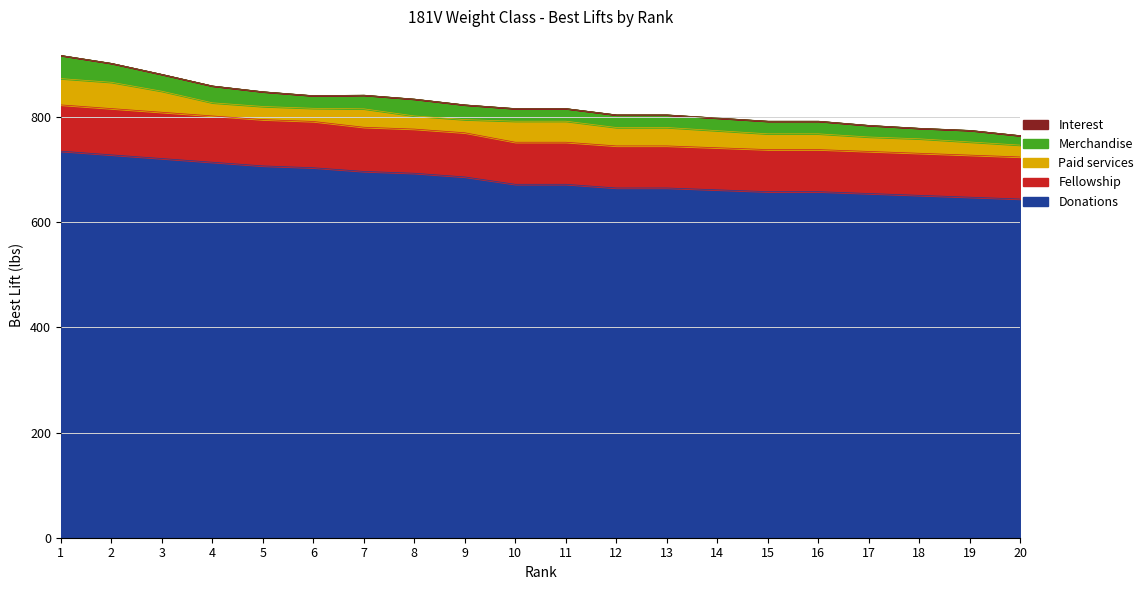

What is the maximum value for Donations?

735.0